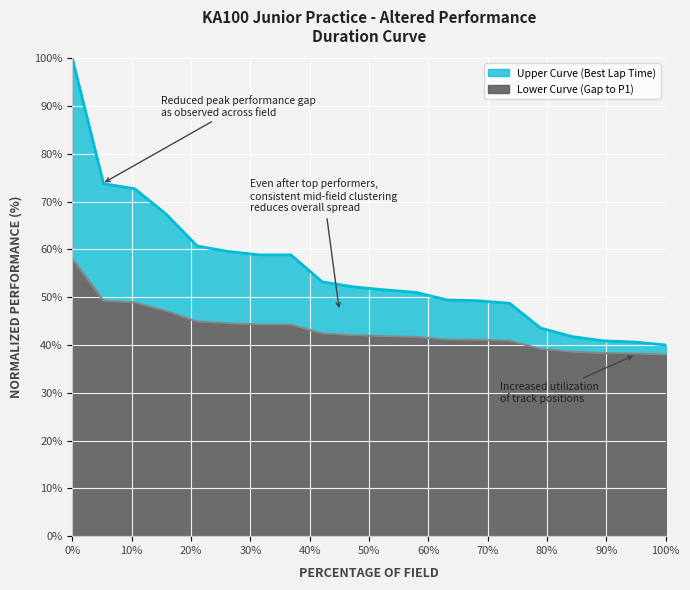

Reading left to right, what are all the values shown in this chart?

Upper Curve (Best Lap Time): 100.0	73.7	72.7	67.4	60.7	59.6	58.9	58.9	53.2	52.2	51.5	51.0	49.4	49.3	48.7	43.5	41.8	40.9	40.6	40.0
Lower Curve (Gap to P1): 58.0	49.2	48.9	47.1	44.9	44.5	44.3	44.3	42.4	42.1	41.8	41.7	41.1	41.1	40.9	39.2	38.6	38.3	38.2	38.0